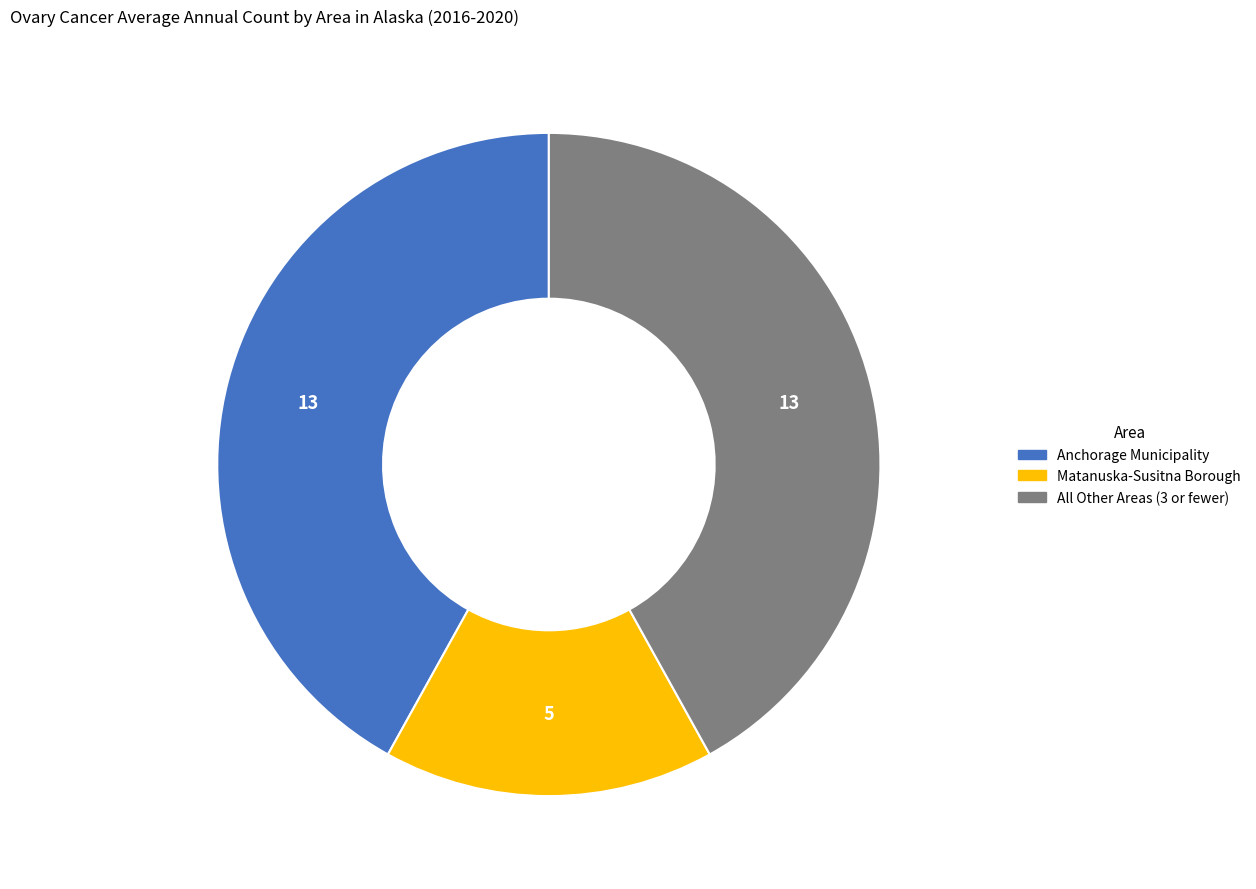

Is it true that All Other Areas (3 or fewer) is 42% of the pie?

True